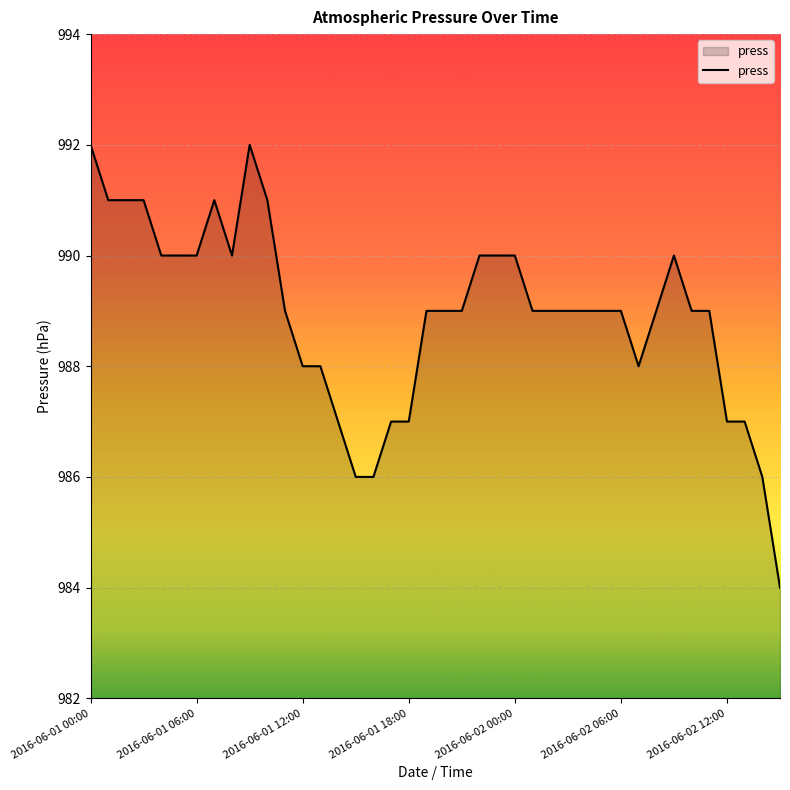

Reading left to right, what are all the values shown in this chart?

992	991	991	991	990	990	990	991	990	992	991	989	988	988	987	986	986	987	987	989	989	989	990	990	990	989	989	989	989	989	989	988	989	990	989	989	987	987	986	984